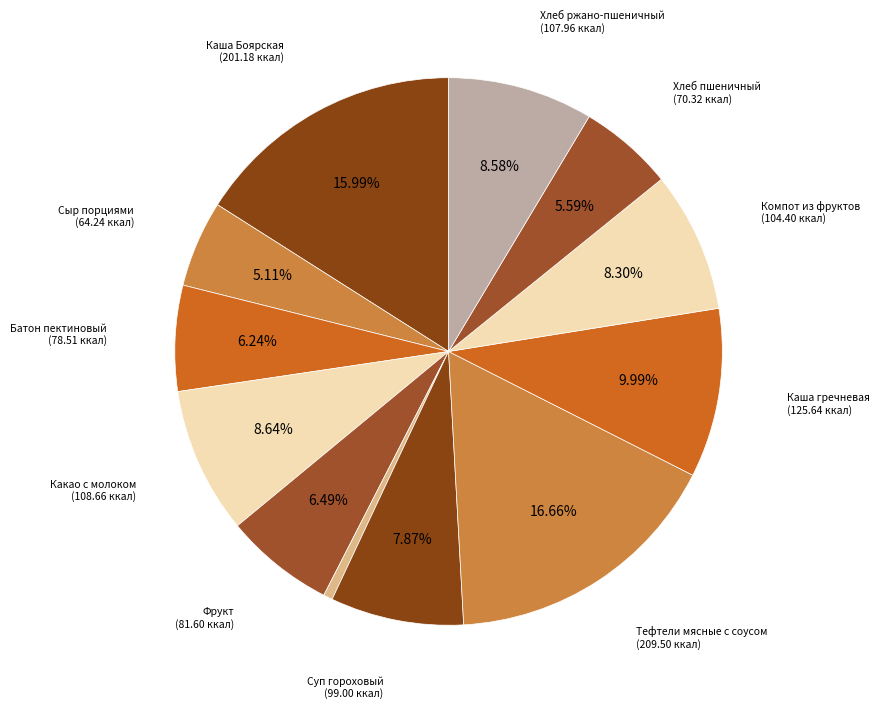

How many slices are in this pie chart?

12